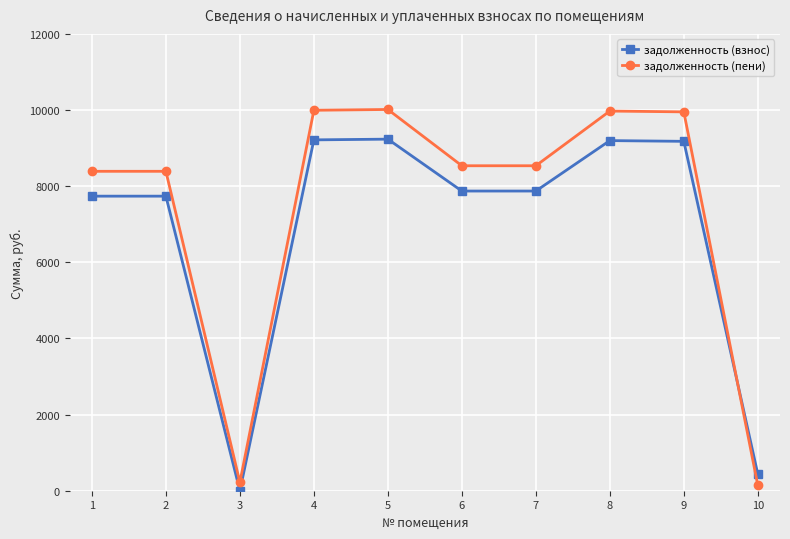

Where does the задолженность (пени) series first go above 8536?

4